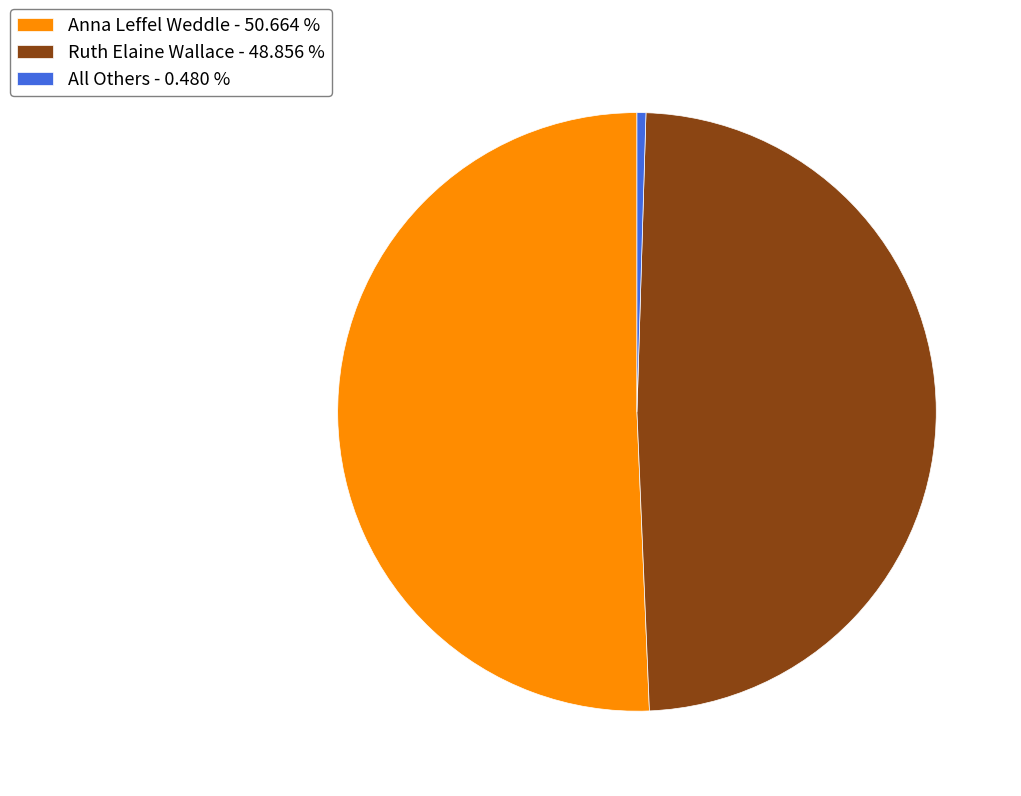

Is the sum of Anna Leffel Weddle - 50.664 % and Ruth Elaine Wallace - 48.856 % greater than half?

Yes